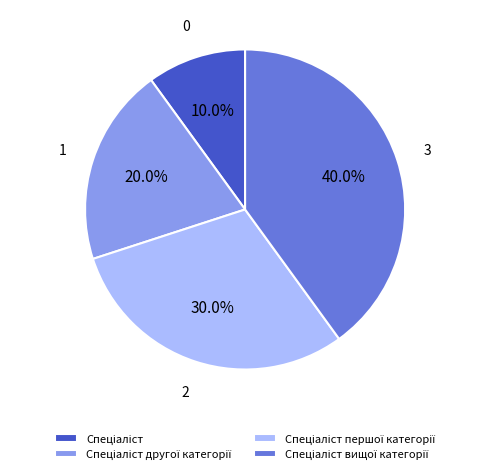

Is there any slice that represents more than half of the pie?

No